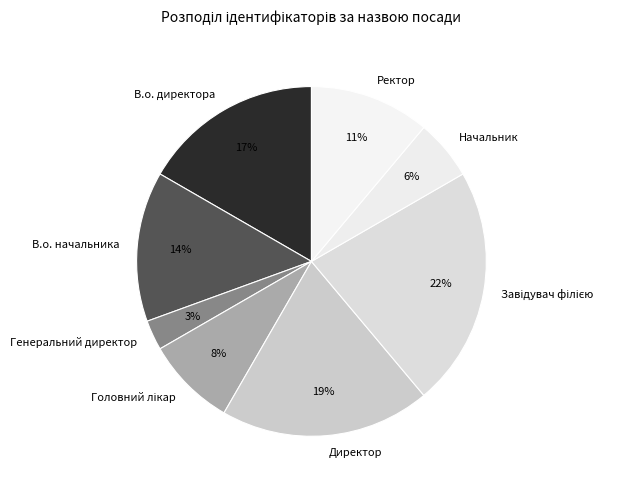

Between В.о. директора and Ректор, which is larger?

В.о. директора